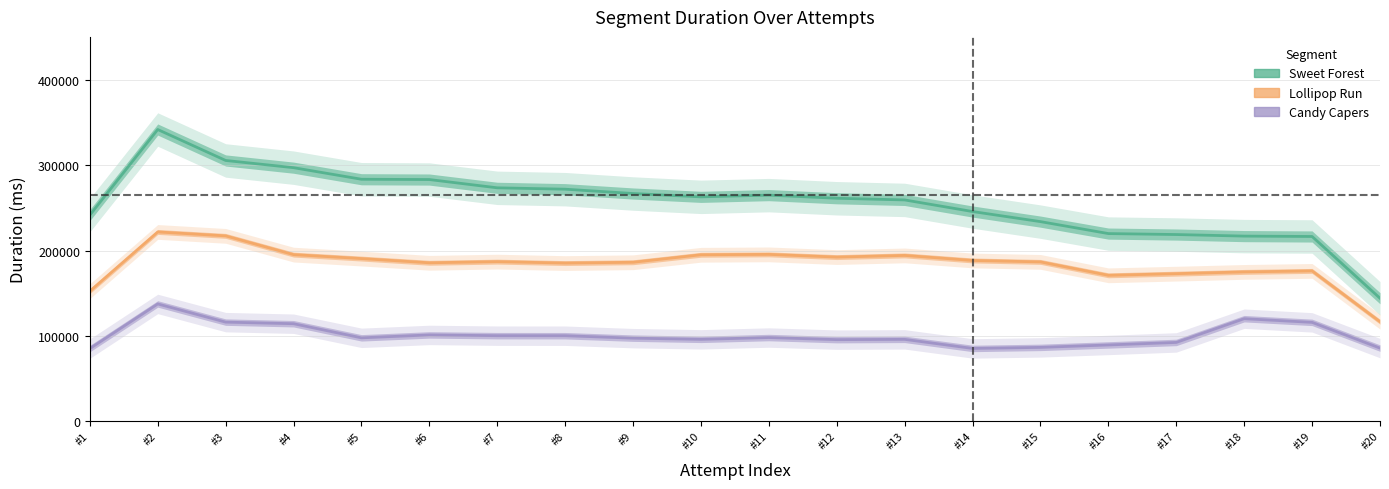

Where is the first local maximum for Sweet Forest?

#2